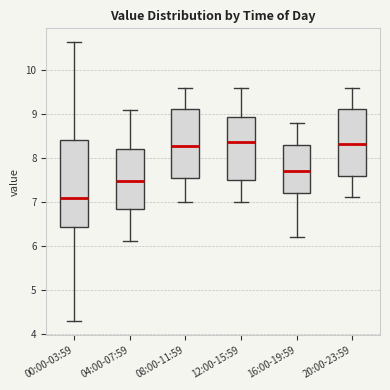

Reading left to right, transcribe this box plot: for each box, give where its median line is, the range the box spans, and where its two whiskers end, as read against the y-axis. The values are not printed on the chart, so give them approximately, as read against the axis.

00:00-03:59: median 7.1, box 6.4 to 8.4, whiskers 4.3 to 10.6
04:00-07:59: median 7.5, box 6.8 to 8.2, whiskers 6.1 to 9.1
08:00-11:59: median 8.3, box 7.5 to 9.1, whiskers 7.0 to 9.6
12:00-15:59: median 8.4, box 7.5 to 8.9, whiskers 7.0 to 9.6
16:00-19:59: median 7.7, box 7.2 to 8.3, whiskers 6.2 to 8.8
20:00-23:59: median 8.3, box 7.6 to 9.1, whiskers 7.1 to 9.6